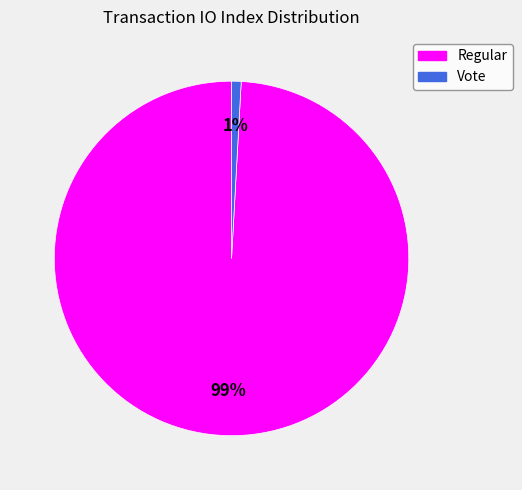

To the nearest percent, what is the average slice percentage?

50%